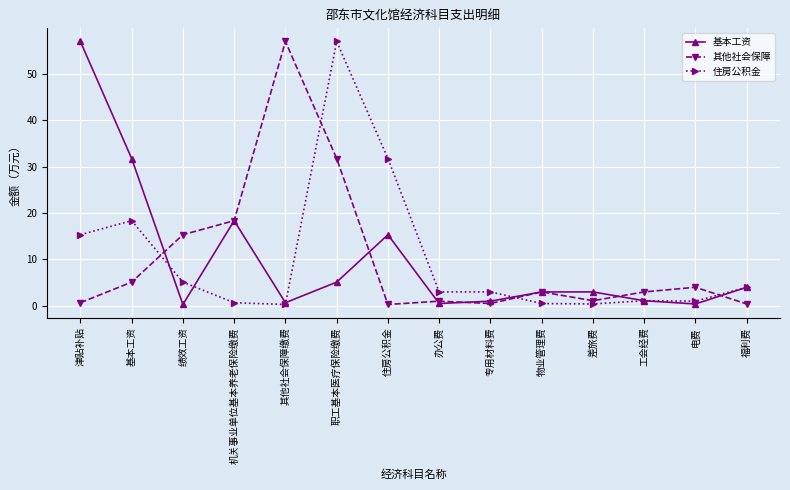

At which category is the sum across all series the highest?

职工基本医疗保险缴费